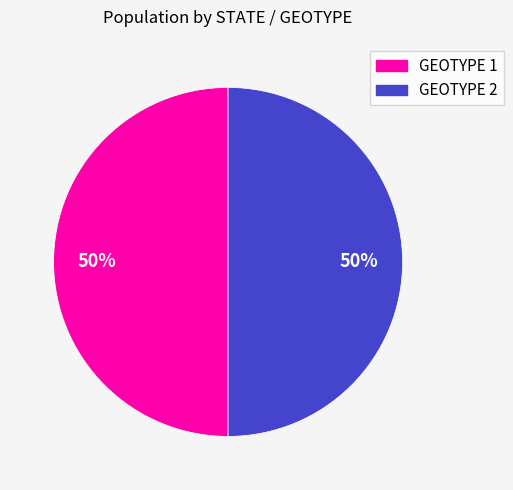

How many slices are in this pie chart?

2